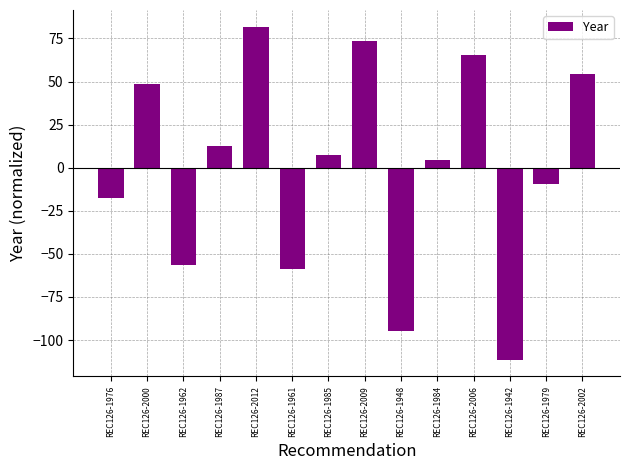

Reading right to left, list all the values displayed in this chart.

54.3	-9.3	-111.5	65.3	4.5	-94.9	73.6	7.3	-59.0	81.9	12.8	-56.2	48.7	-17.6